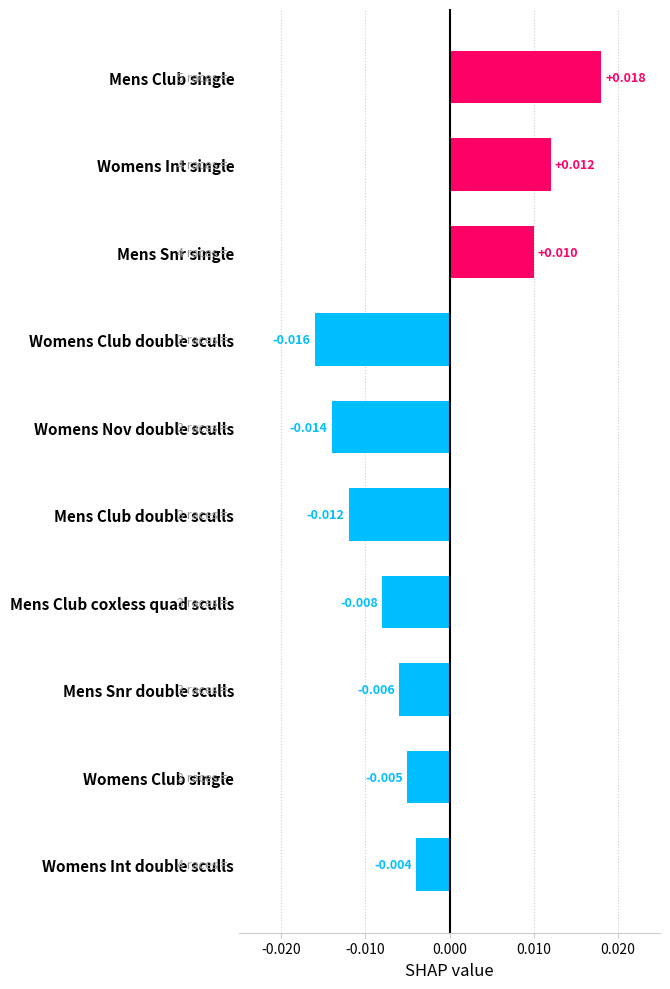

What is the label of the 10th bar from the bottom?

Mens Club single